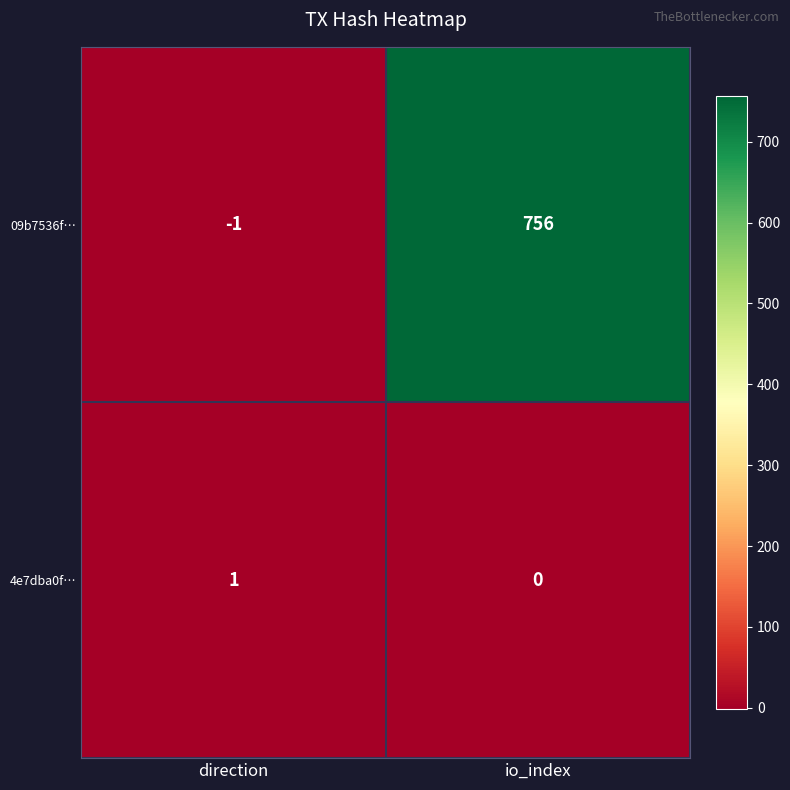

Rank the series by their maximum value, from highest to lowest.

09b7536f…, 4e7dba0f…